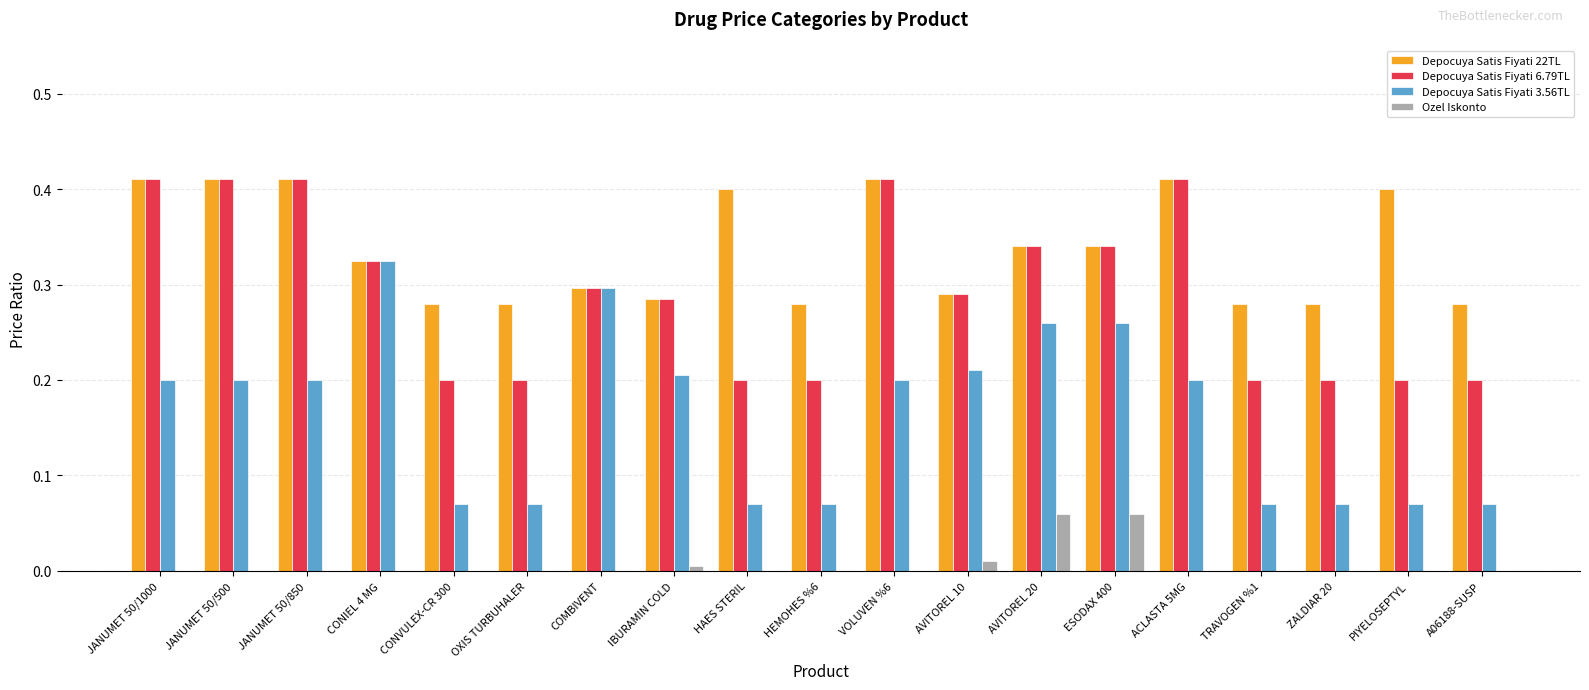

Is the value of Ozel Iskonto at OXIS TURBUHALER greater than the value of Depocuya Satis Fiyati 22TL at JANUMET 50/1000?

No